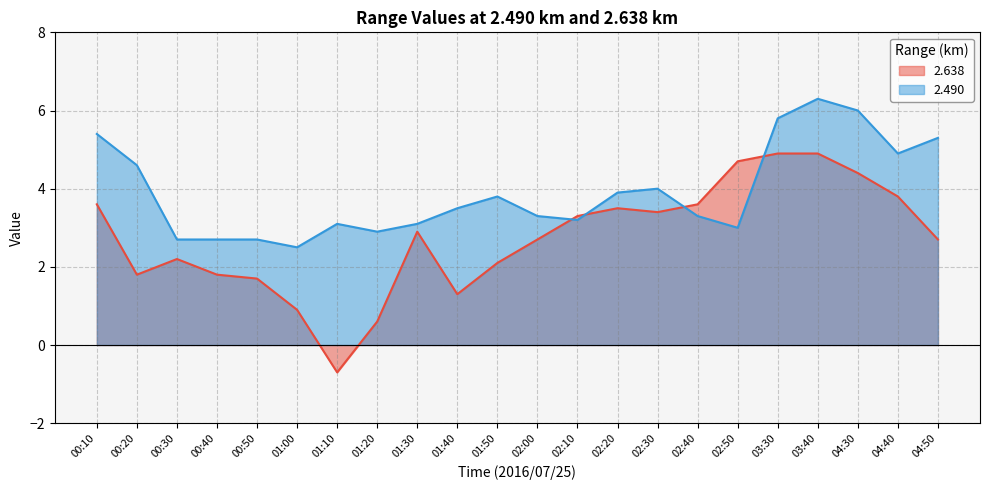

The   2.490 series shows 3.0 at 02:50. True or false?

True